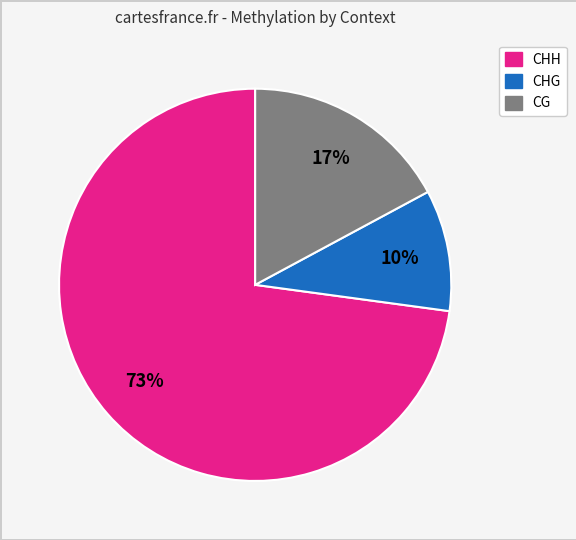

True or false: CHG accounts for 1% of the total.

False